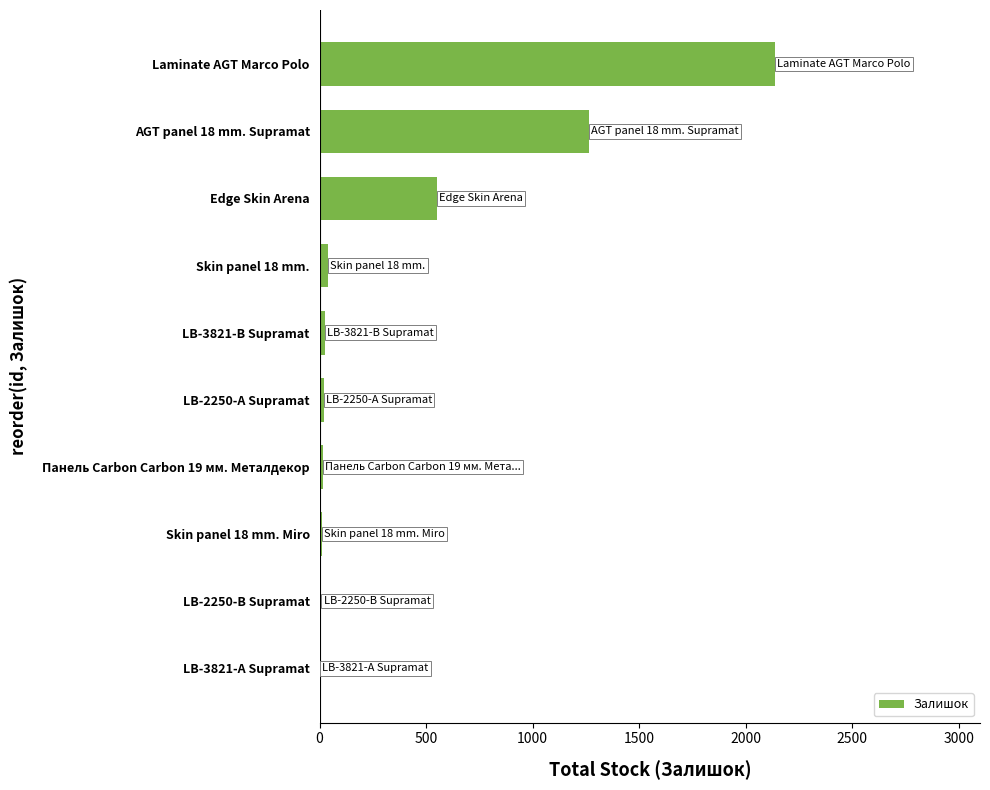

Is it true that the value at Laminate AGT Marco Polo is 817?

False